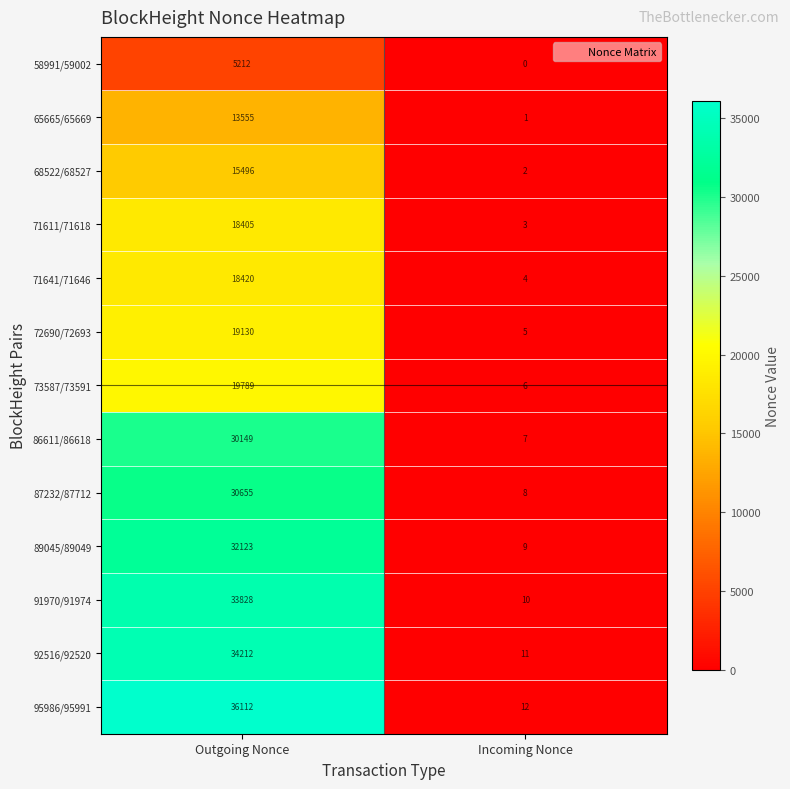

List the labels in order of 89045/89049 value, smallest first.

Incoming Nonce, Outgoing Nonce